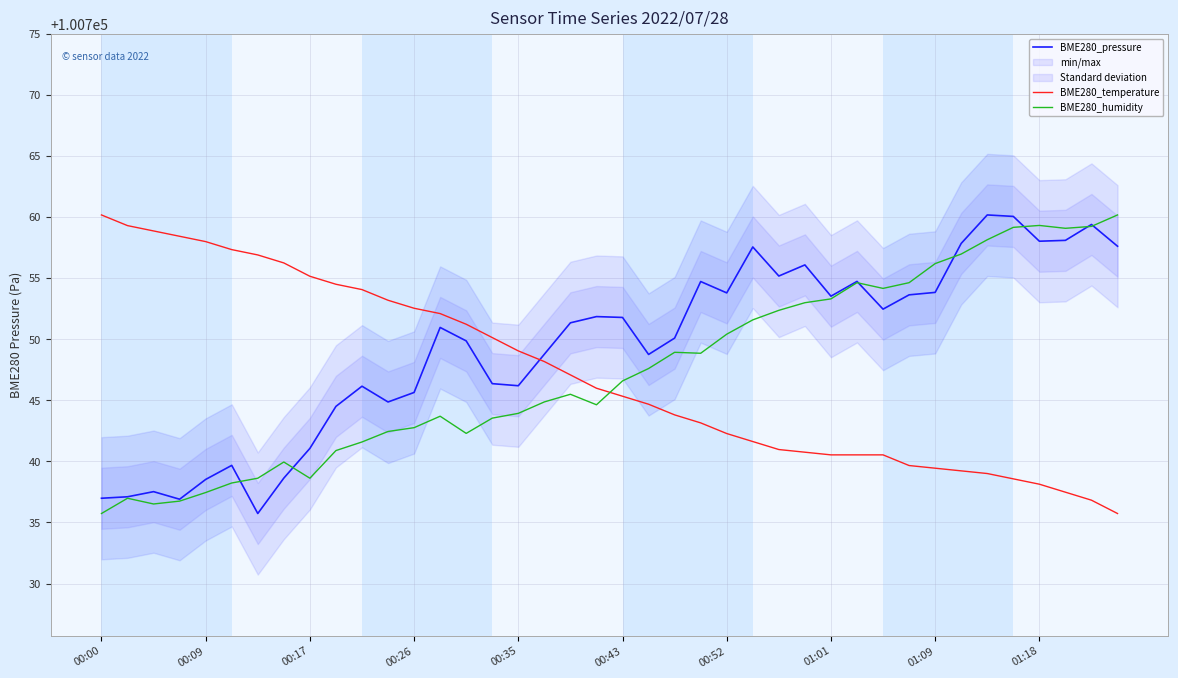

What is the total value across all series at 34?

302257.3